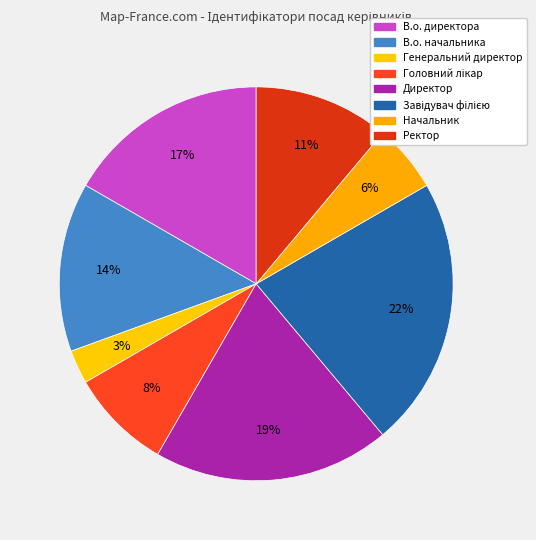

To the nearest percent, what is the difference between the largest and smallest slice percentages?

19%